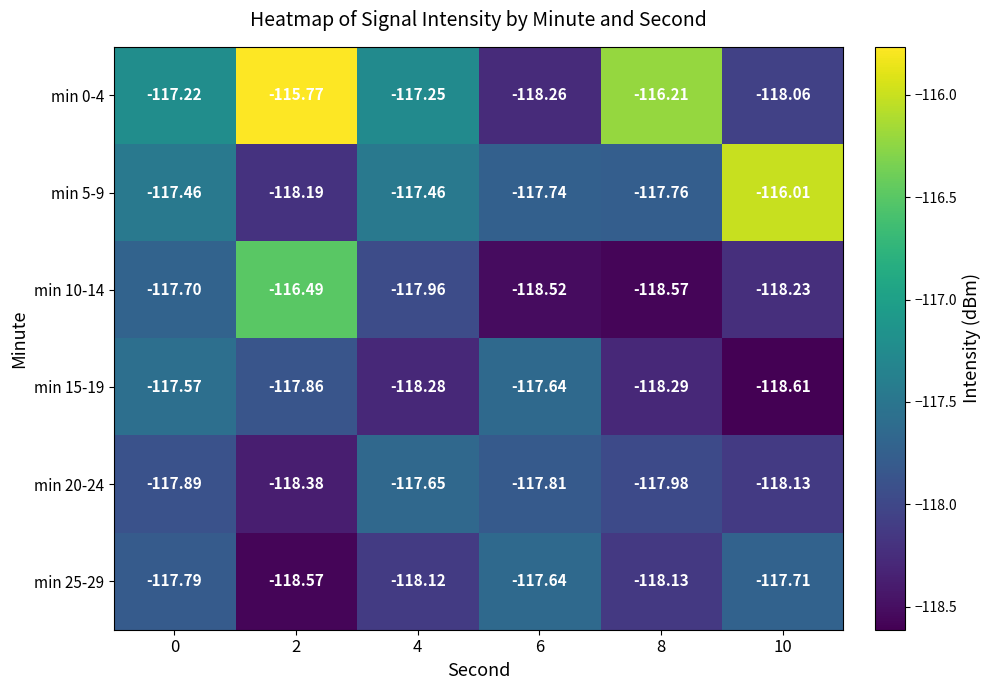

Is the value of min 20-24 at 8 greater than the value of min 5-9 at 4?

No